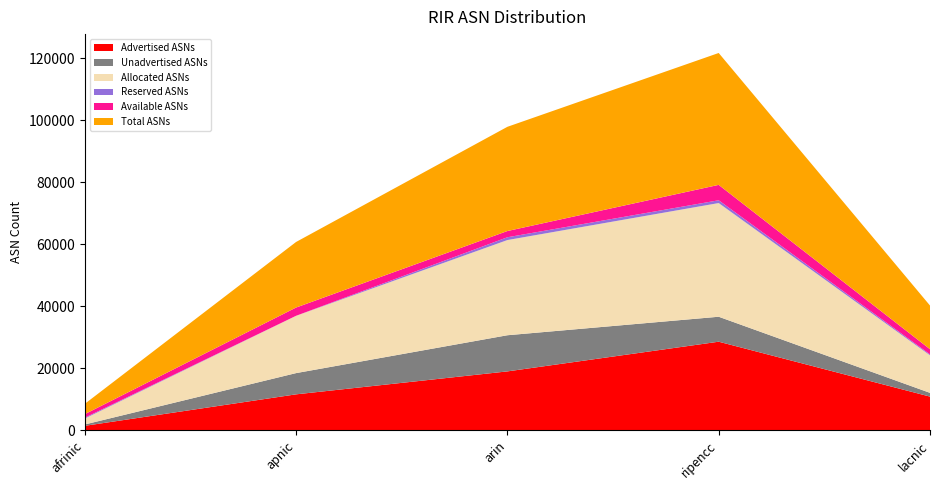

Reading left to right, what are all the values shown in this chart?

Advertised ASNs: afrinic=1480	apnic=11634	arin=19035	ripencc=28608	lacnic=10904
Unadvertised ASNs: afrinic=437	apnic=6850	arin=11658	ripencc=8053	lacnic=1209
Allocated ASNs: afrinic=1917	apnic=18484	arin=30693	ripencc=36661	lacnic=12113
Reserved ASNs: afrinic=266	apnic=0	arin=903	ripencc=896	lacnic=289
Available ASNs: afrinic=1143	apnic=2660	arin=2012	ripencc=4971	lacnic=1677
Total ASNs: afrinic=3326	apnic=21144	arin=33608	ripencc=42528	lacnic=14079